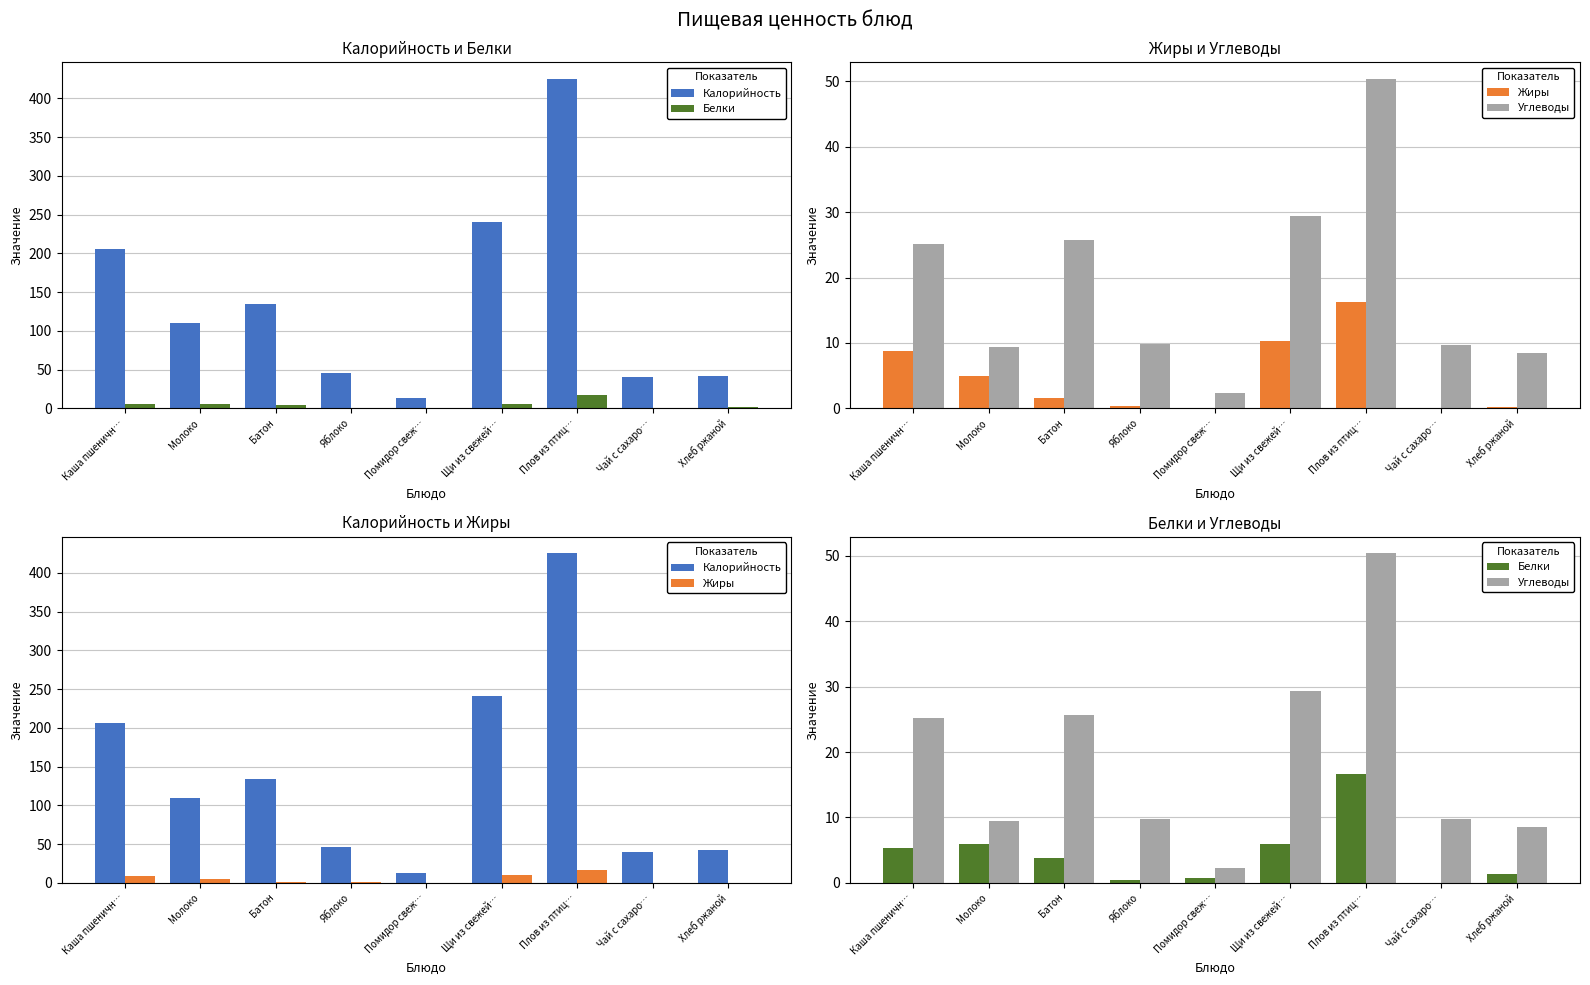

Where does the Углеводы series first go above 9?

Каша пшеничн…